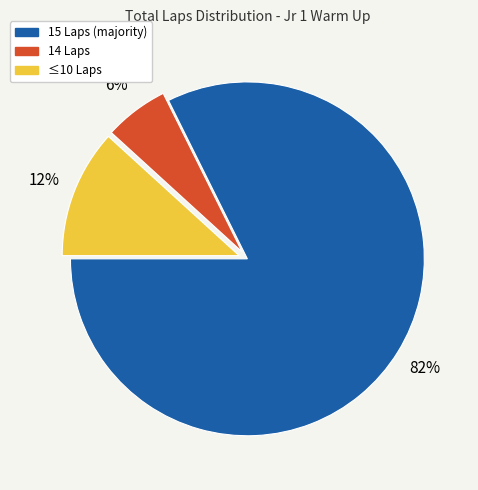

Does any single category account for the majority?

Yes